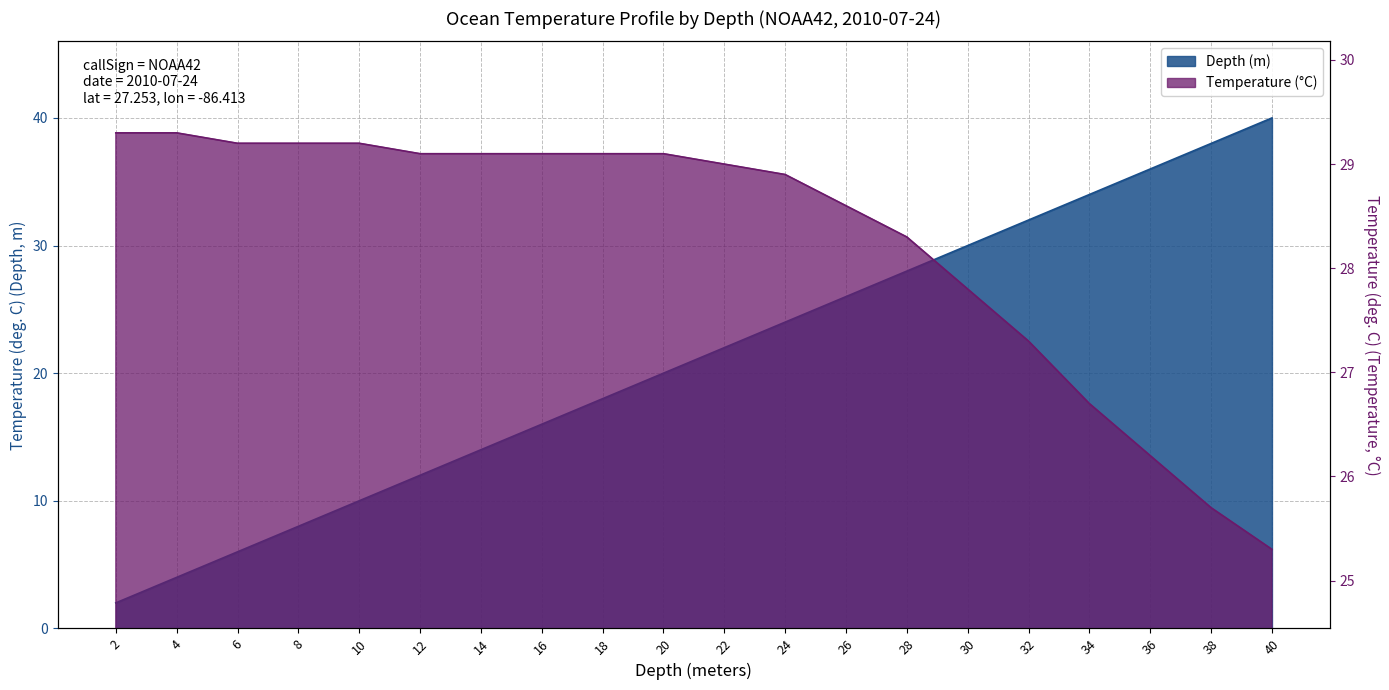

What is the spread (max minus min) of values at 30?

2.2